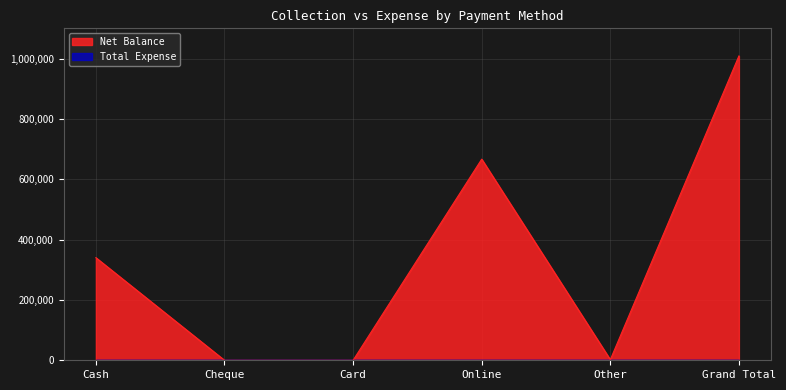

What position from the right is Other?

2